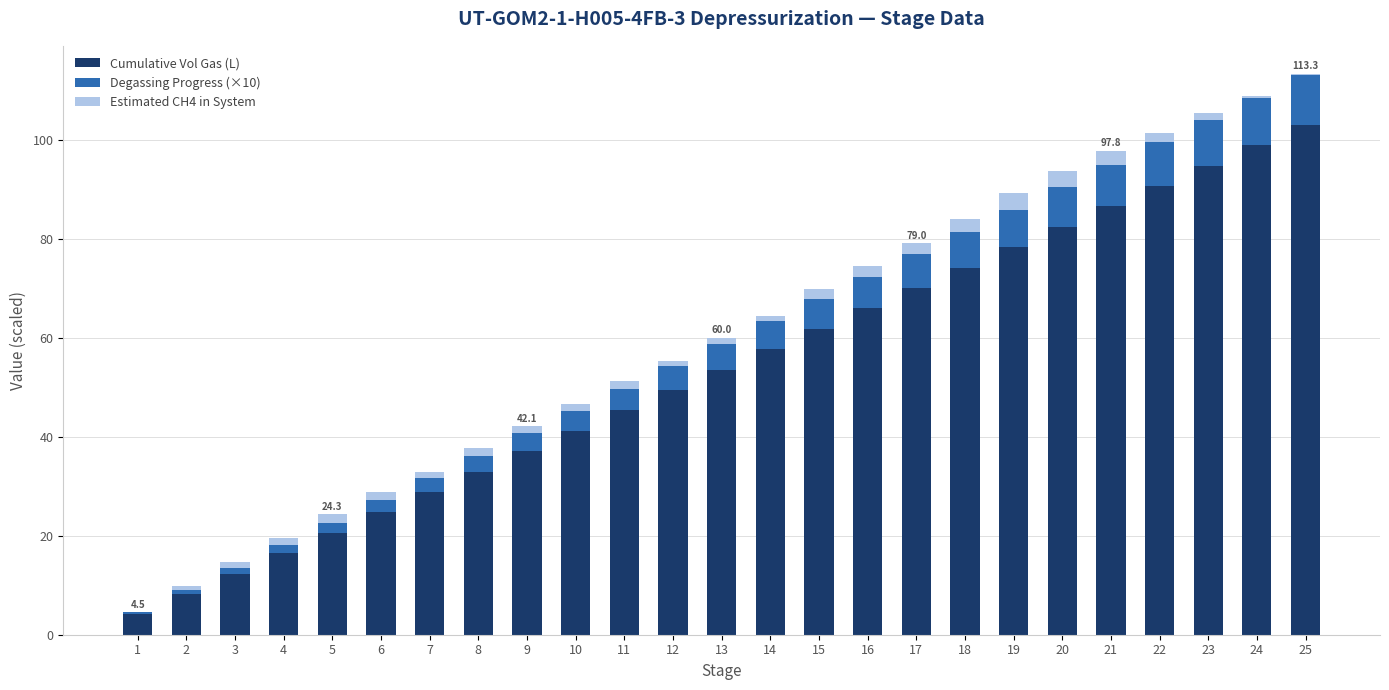

Which category has the highest value in the Cumulative Vol Gas (L) series?

25